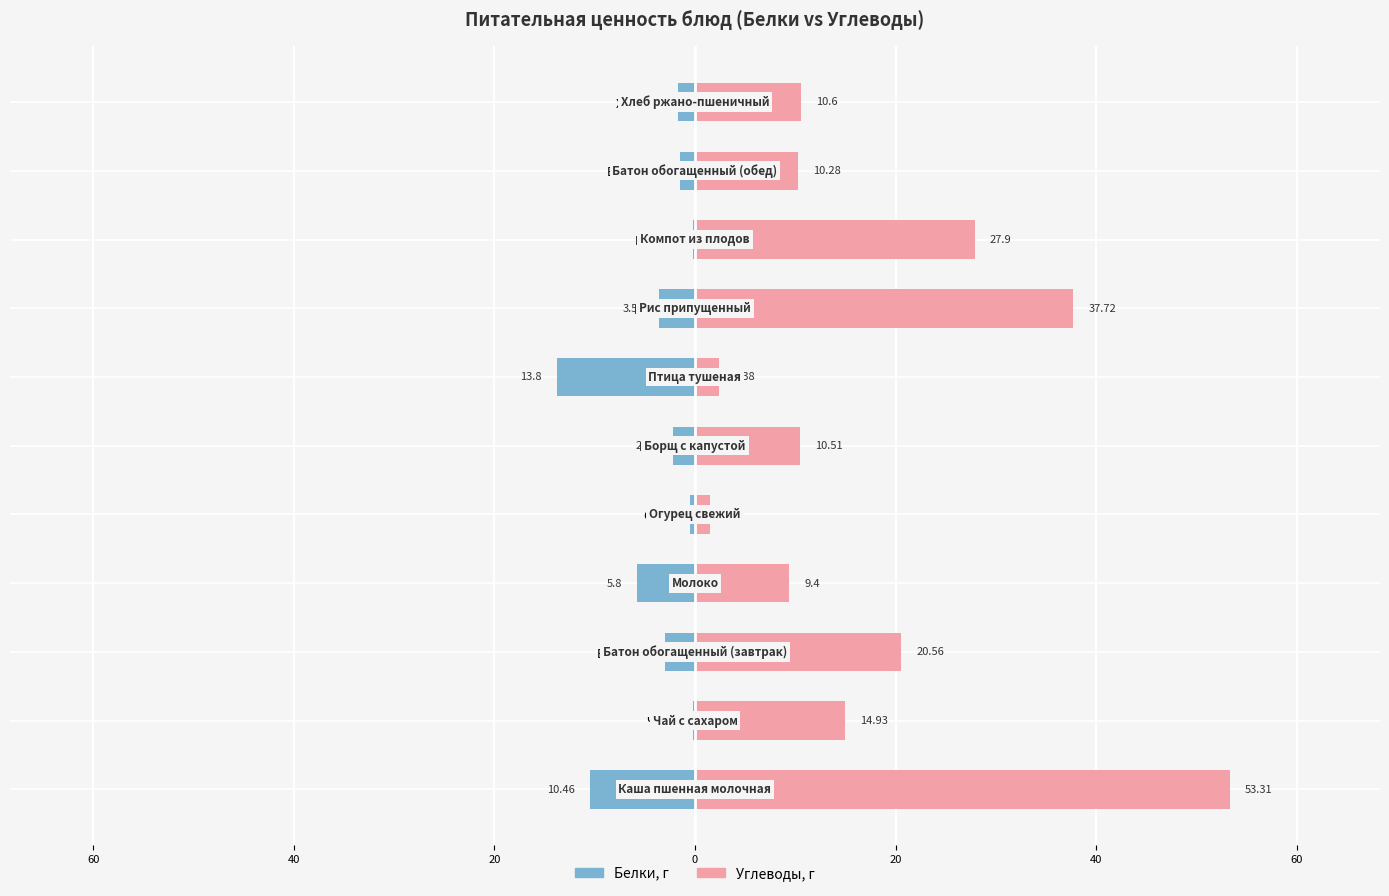

Which has a higher value, Молоко or Рис припущенный?

Рис припущенный